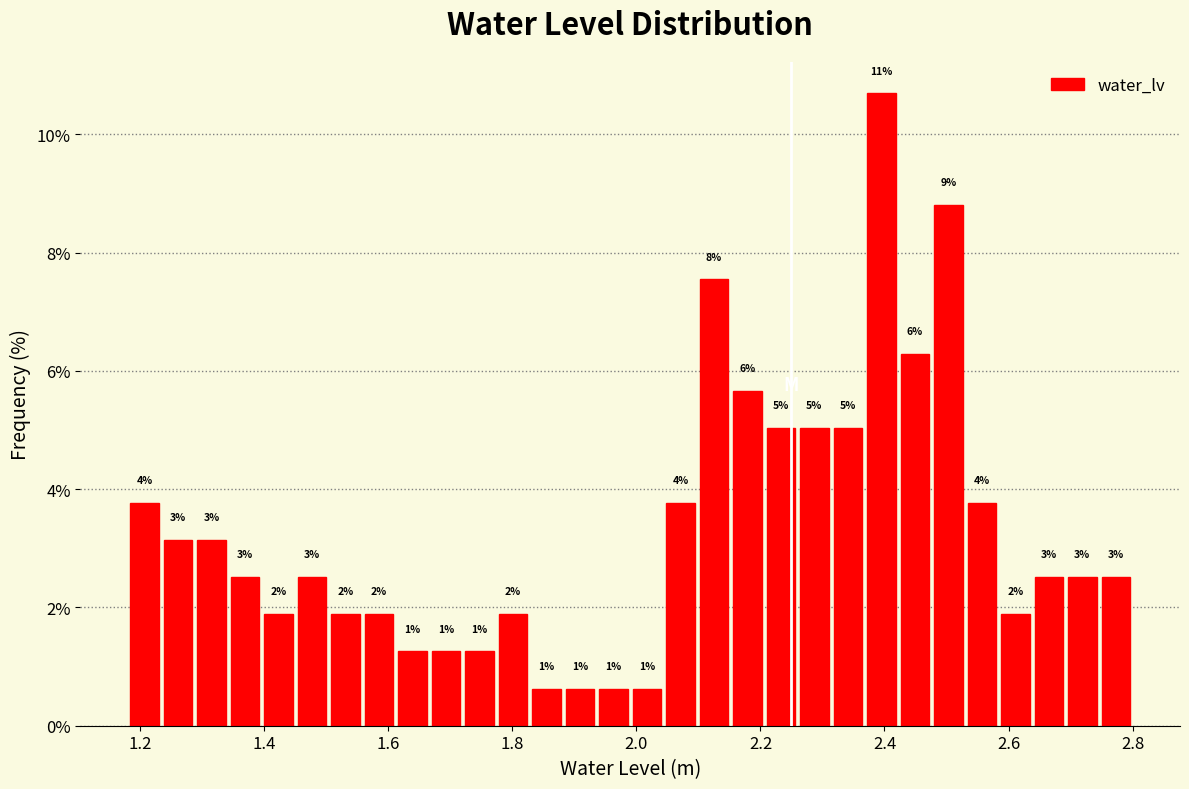

Around what value on the x-axis is the tallest bar? Give the approximate position of its centre, as read against the axis.

2.40